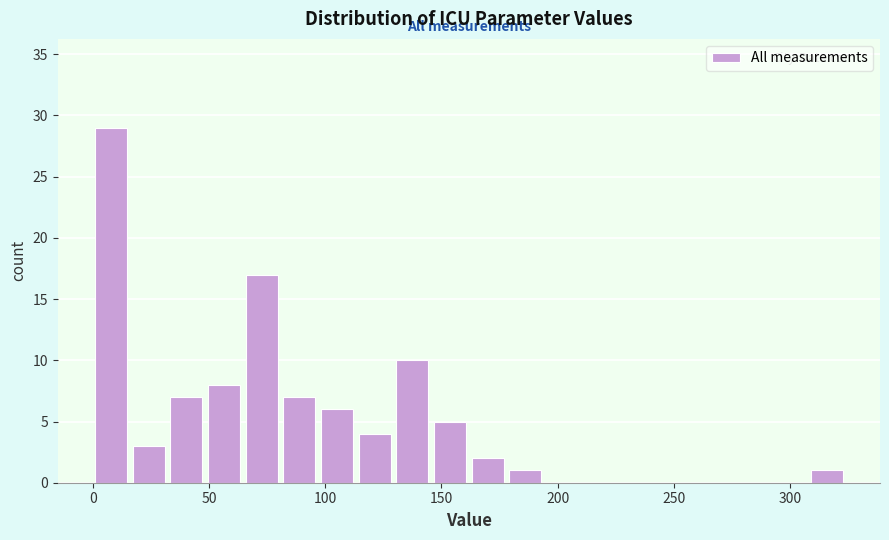

Around what value on the x-axis is the tallest bar? Give the approximate position of its centre, as read against the axis.

10